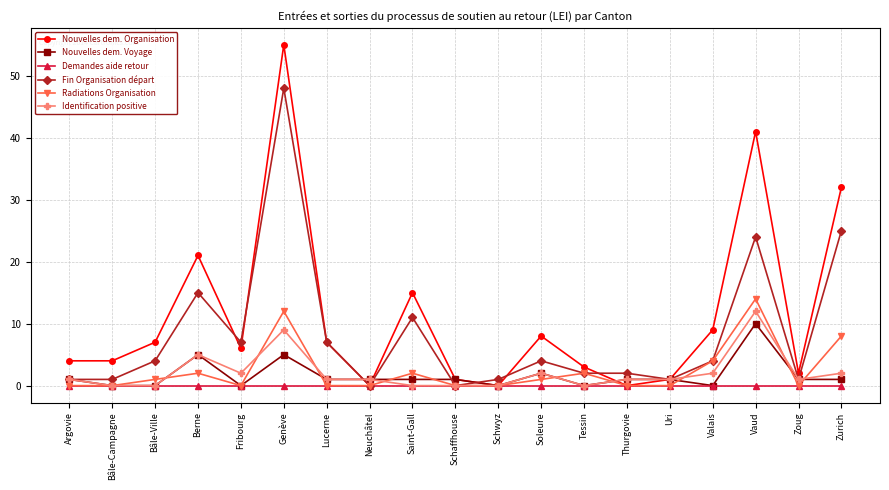

True or false: Radiations Organisation has more than 2 points higher than both neighbors.

True